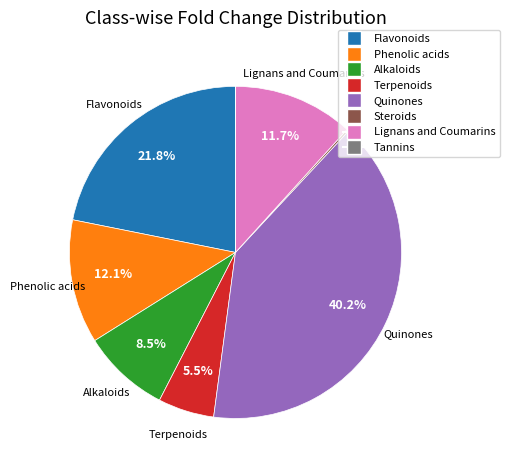

What is the largest slice in the pie chart?

Quinones